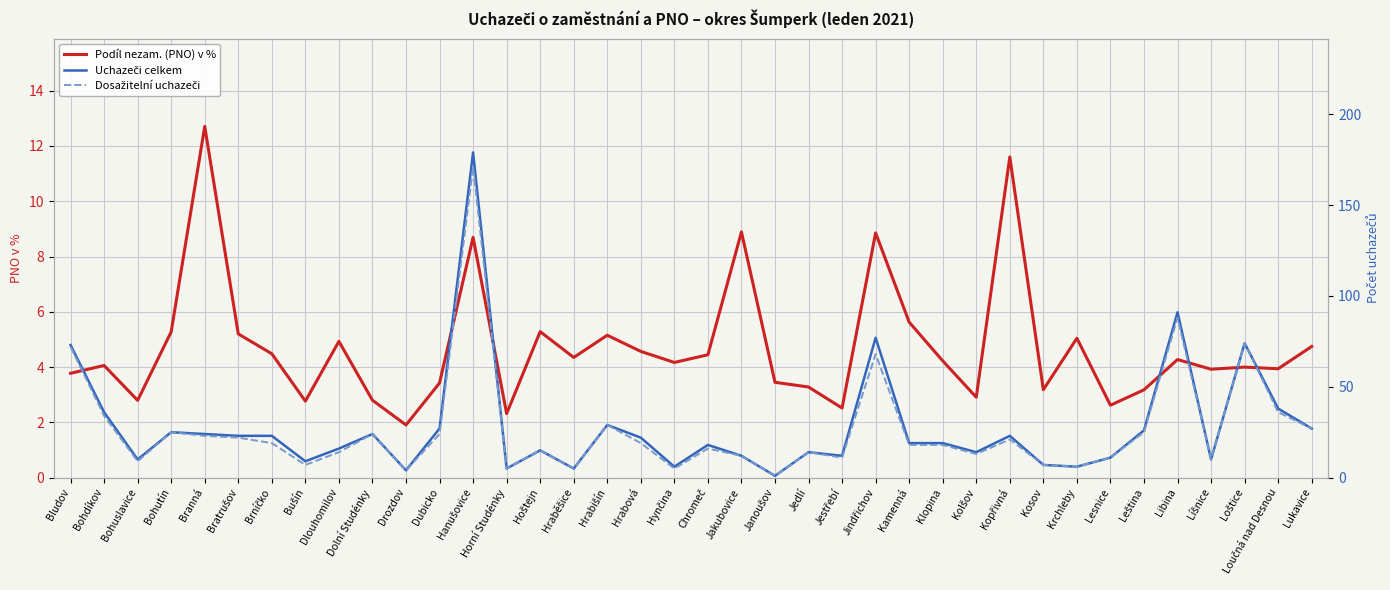

Between Hynčina and Jakubovice, which is larger?

Jakubovice